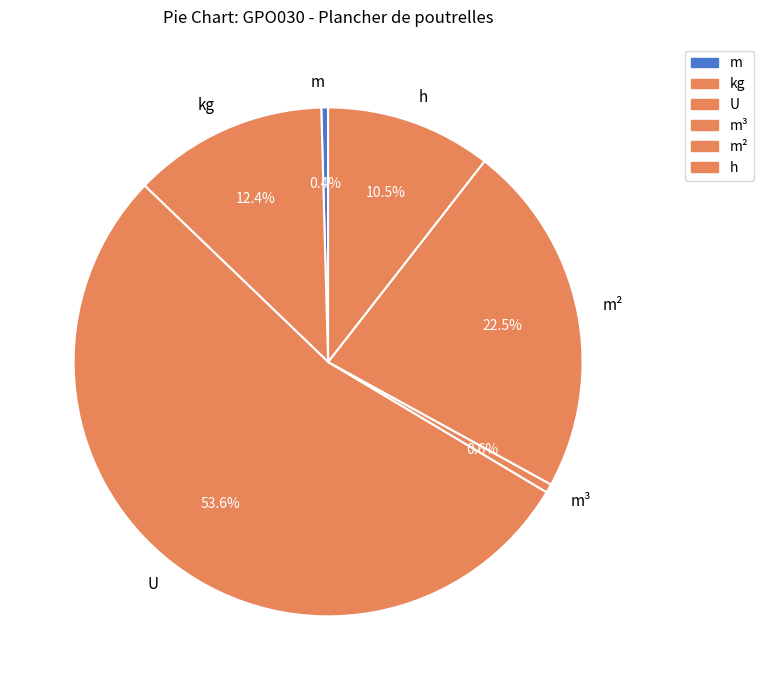

What is the largest slice in the pie chart?

U